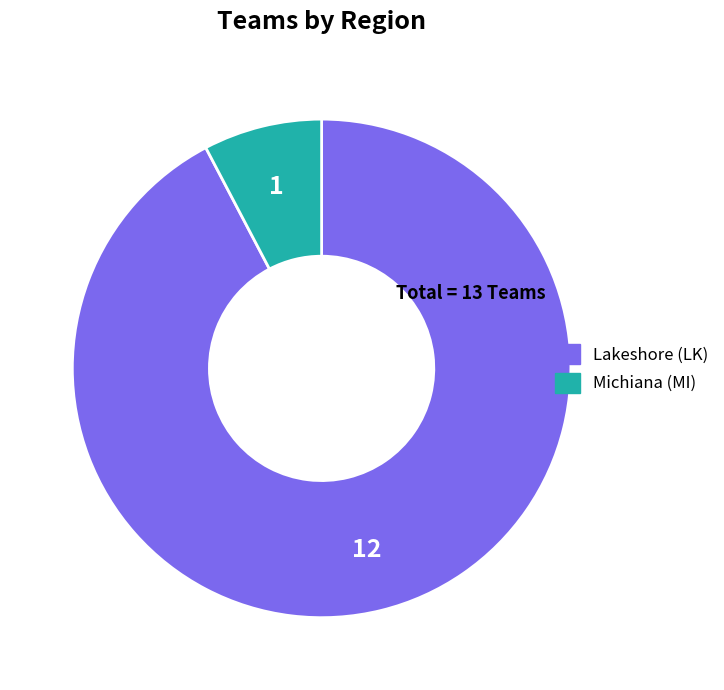

Is there a majority slice in this chart?

Yes